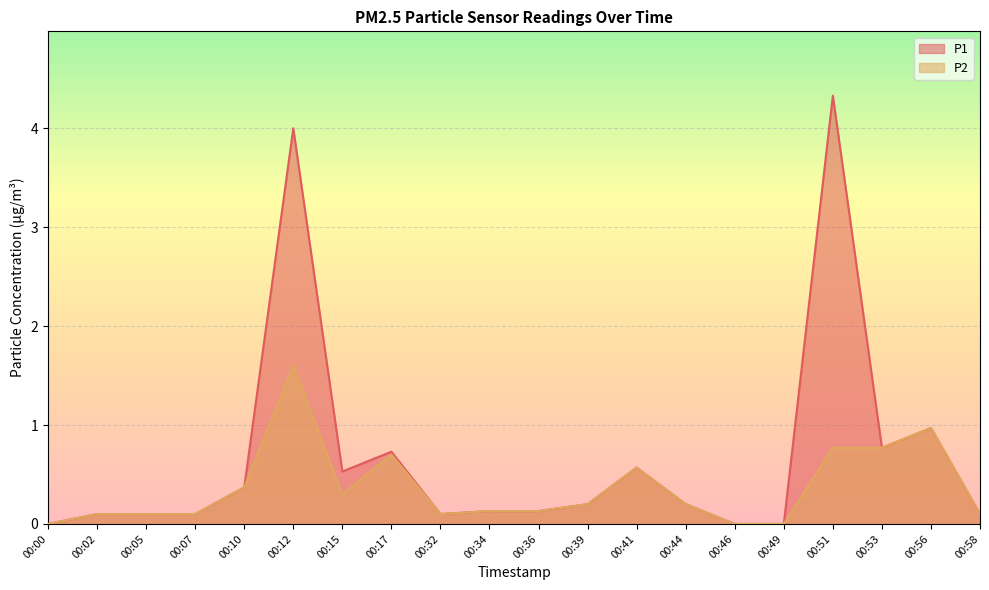

At which category does the chart reach its minimum across all series?

00:00